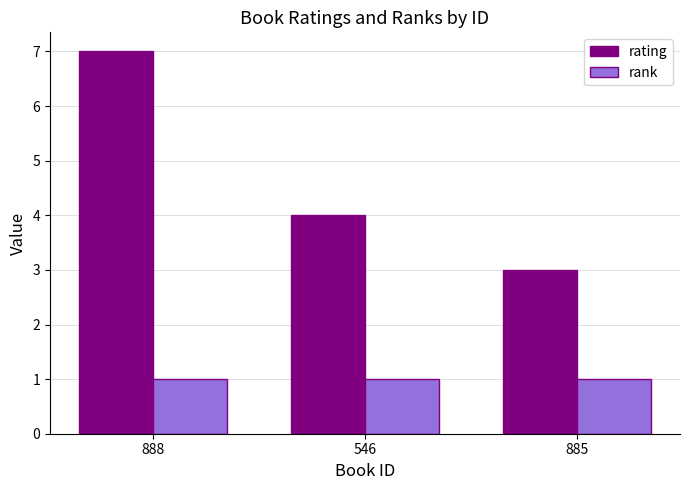

What are all the series names shown in the legend?

rating, rank